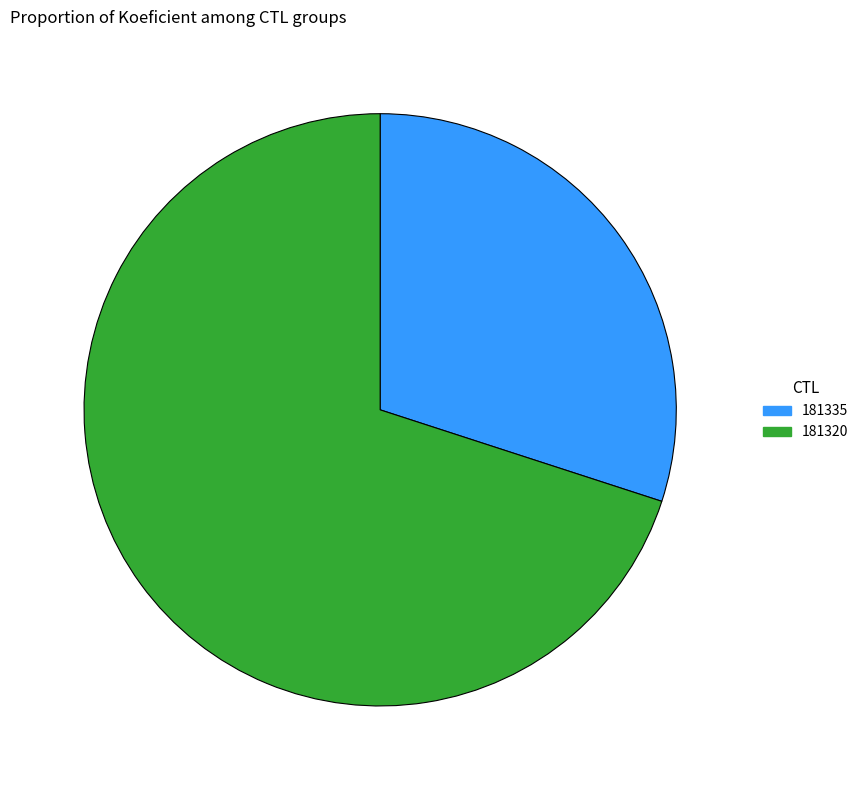

How many segments does this pie chart have?

2